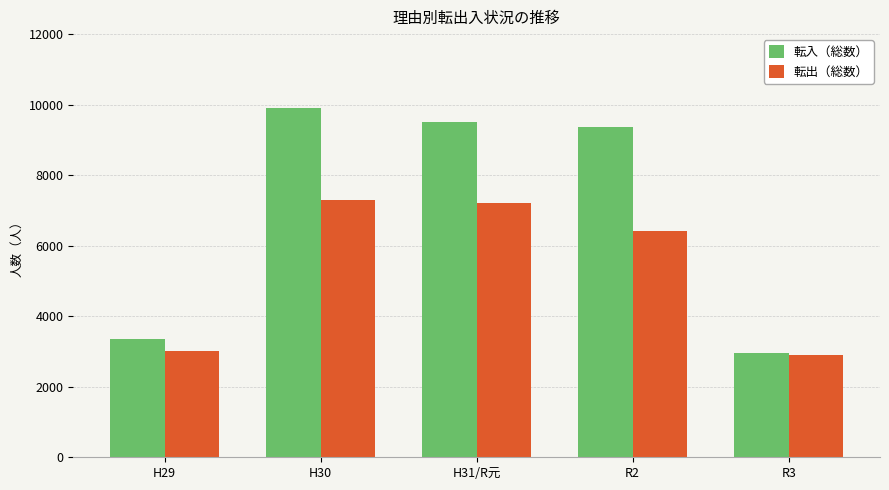

What is the spread (max minus min) of values at R2?

2969